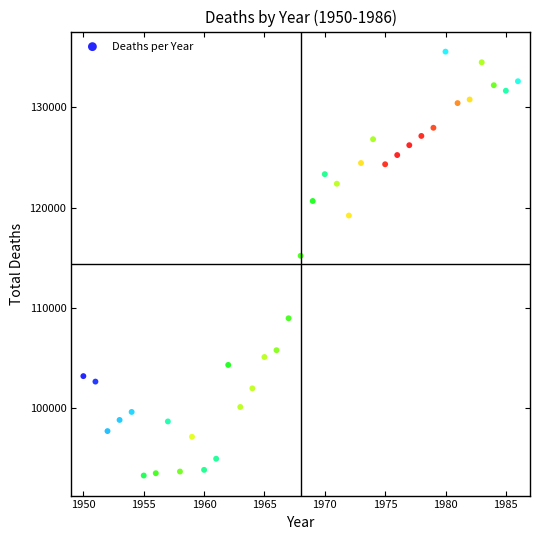

What Y value in the scatter plot is closest to 114418?

115195